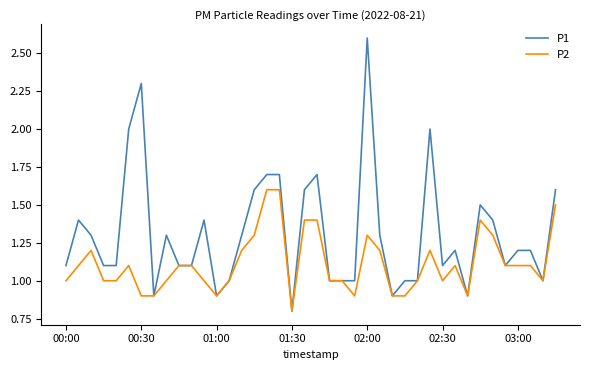

What is the greatest value displayed?

2.6